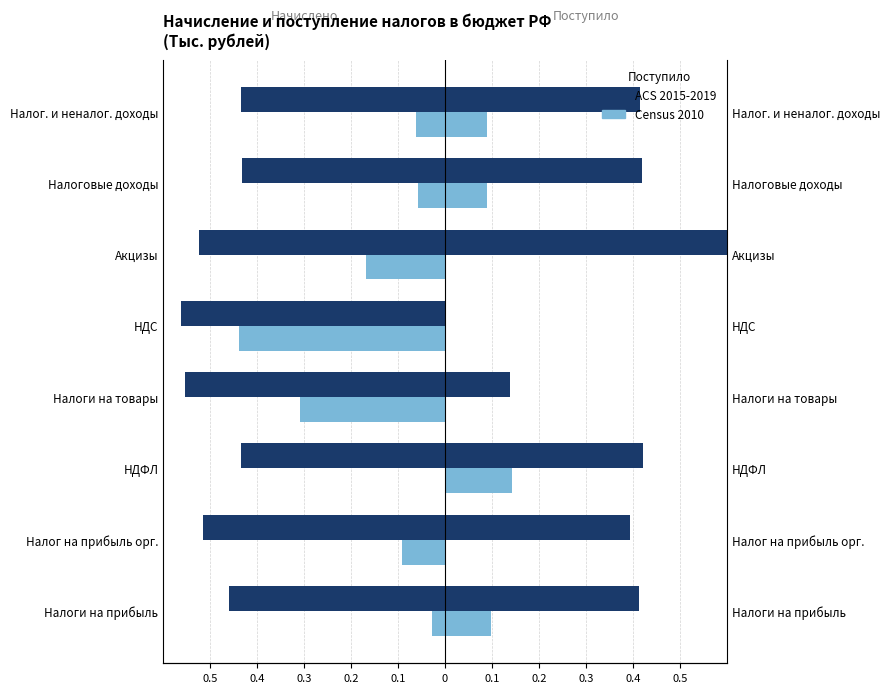

How many distinct data groups are displayed?

2